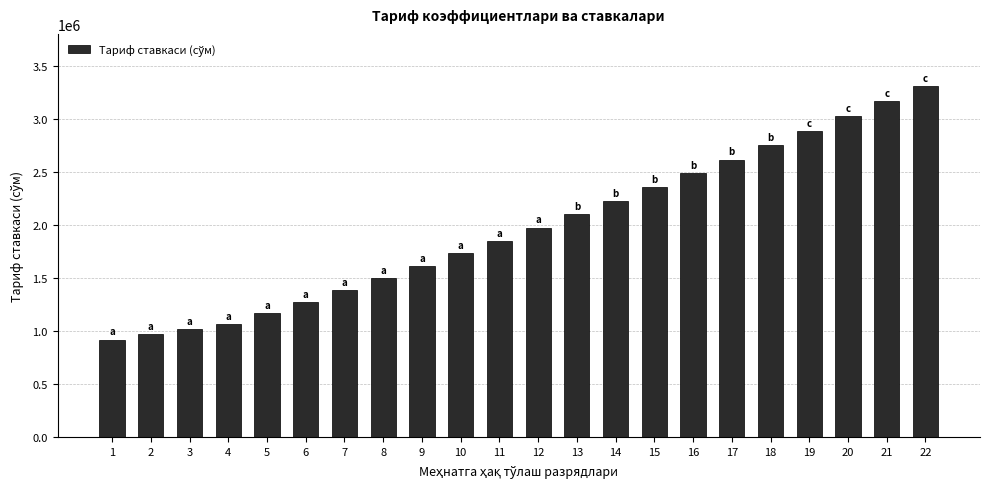

True or false: the data shows 1499600 at 8.

True